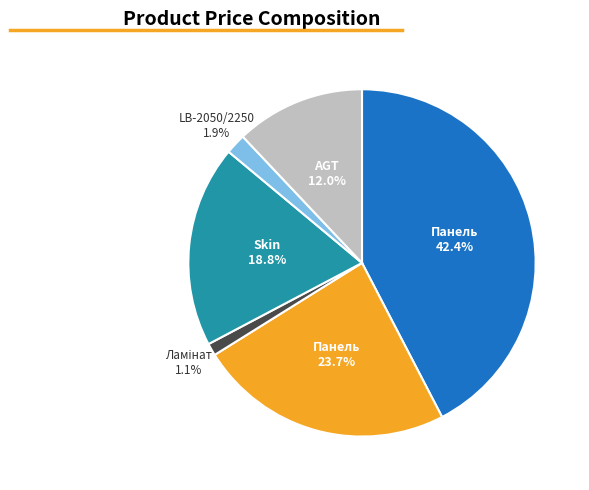

Is there a majority slice in this chart?

No